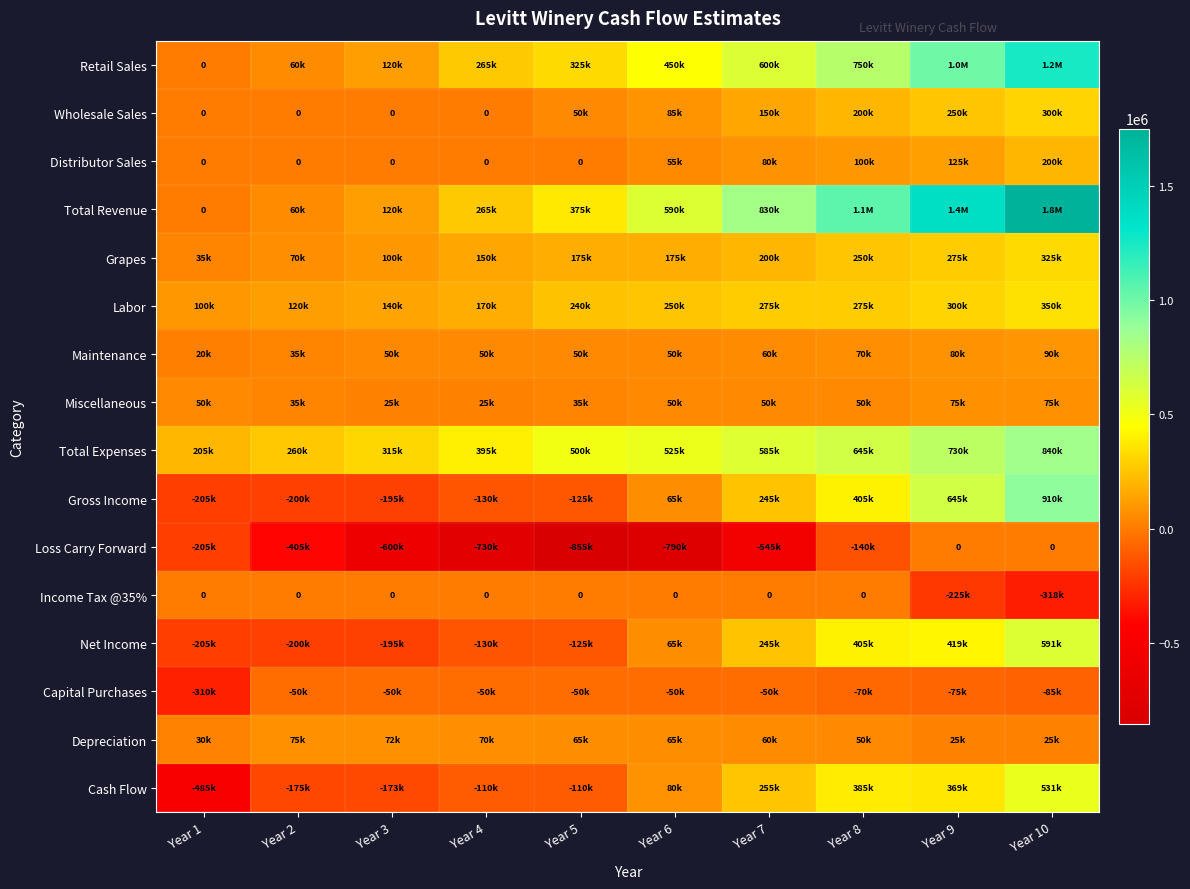

What is the total value across all series at Year 2?

-315000